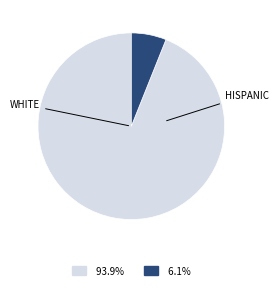

Is there any slice that represents more than half of the pie?

Yes